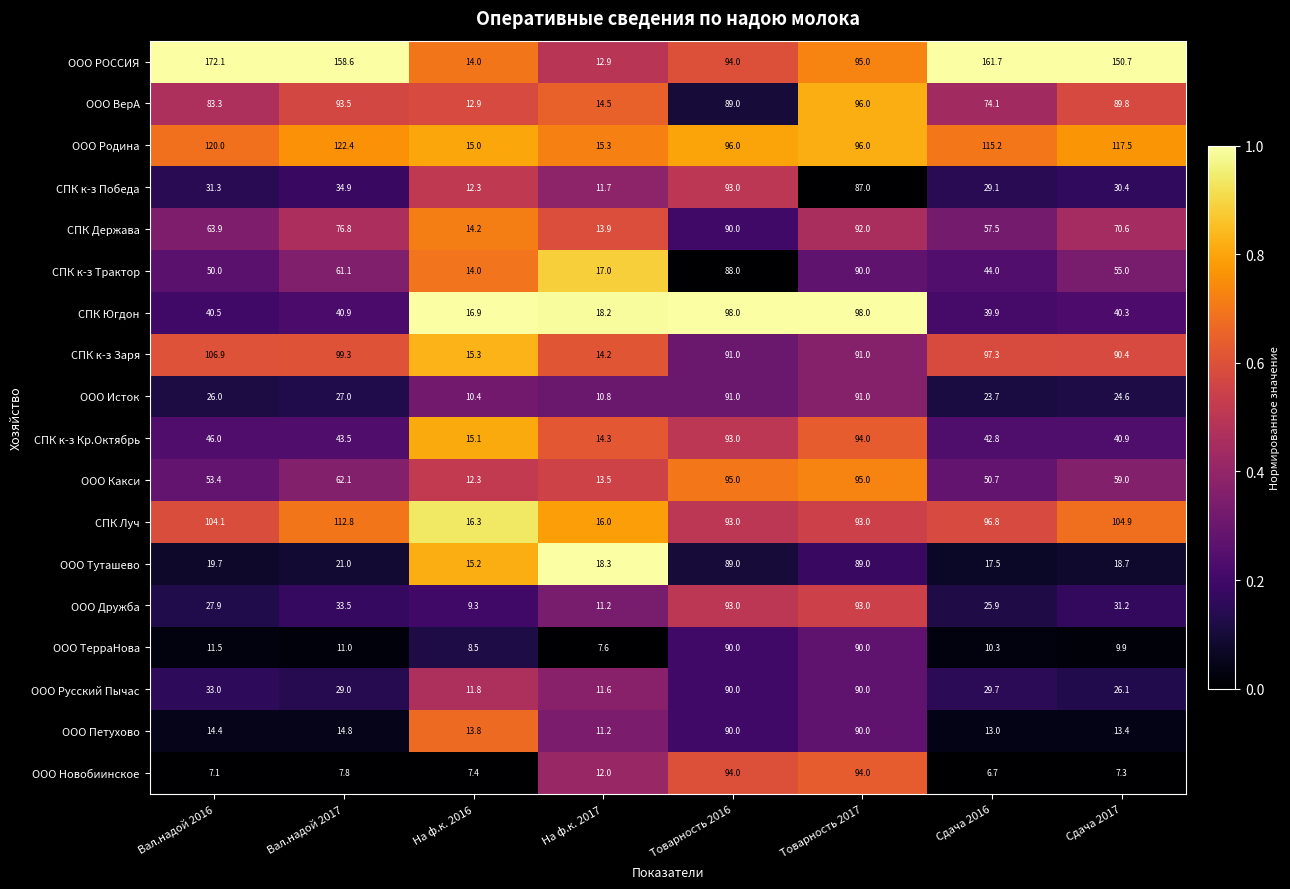

Where does the ООО Русский Пычас series first go above 29?

Вал.надой 2016